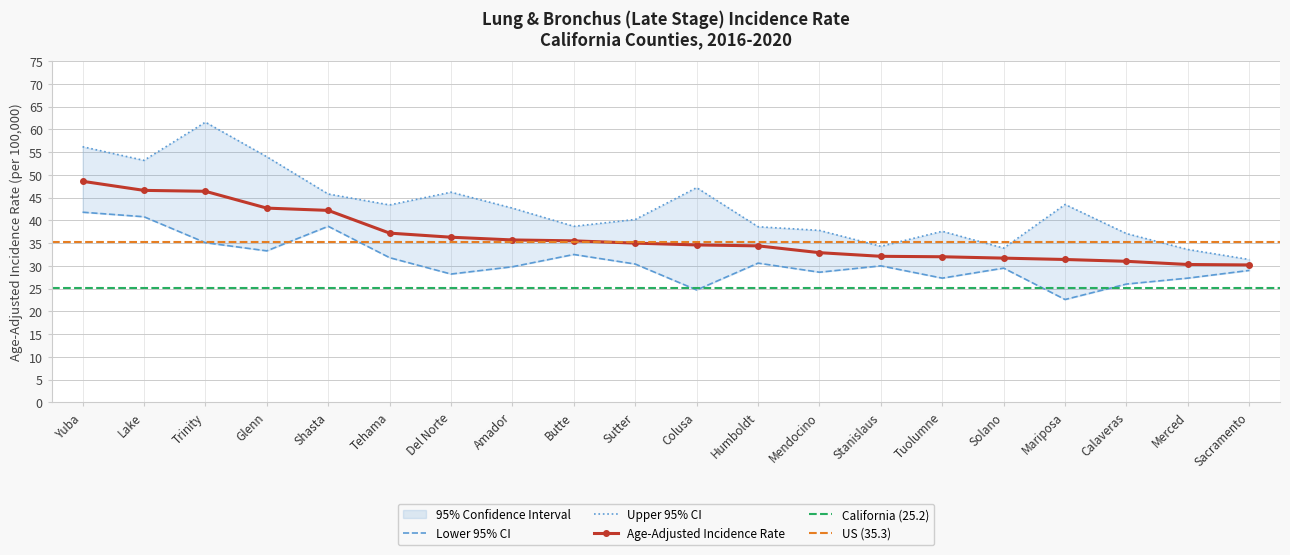

What is the difference between the Upper 95% CI values at Sutter and Humboldt?

1.6